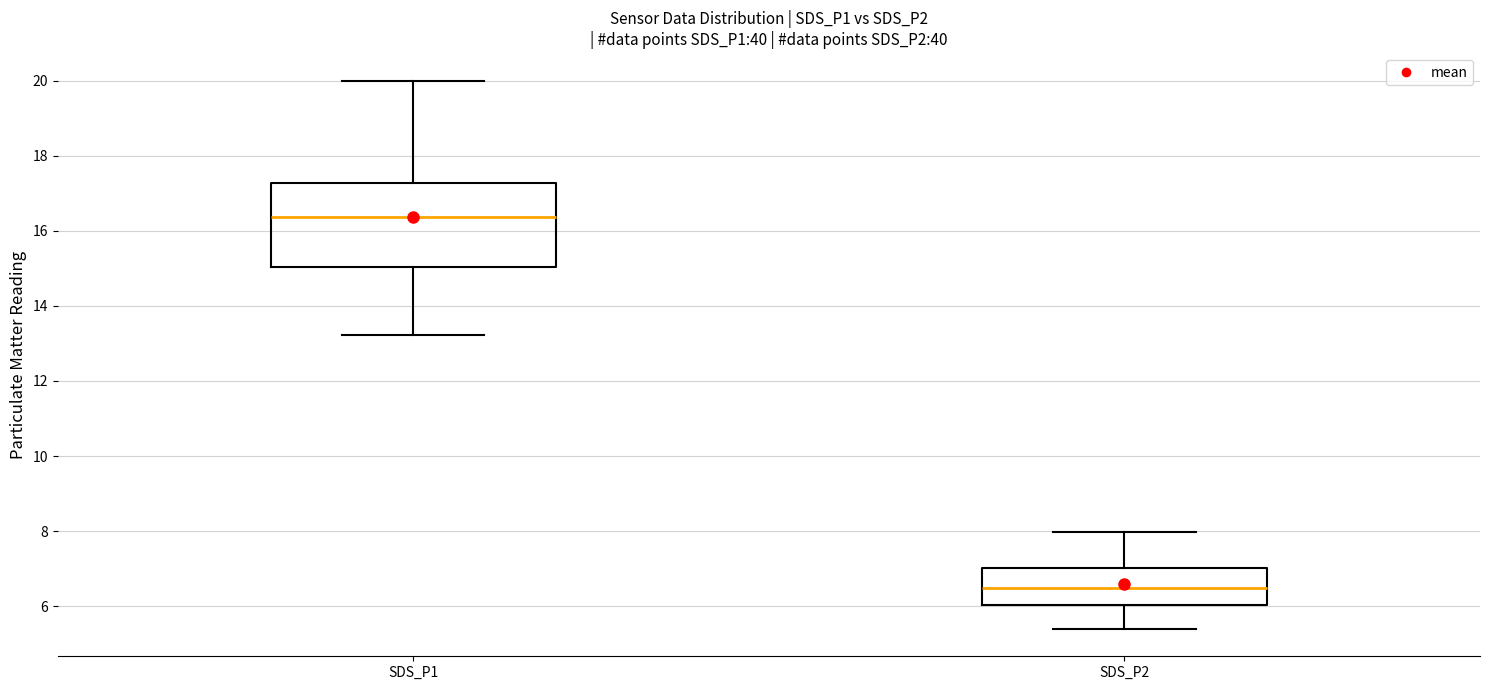

Which box's median line is the highest?

SDS_P1